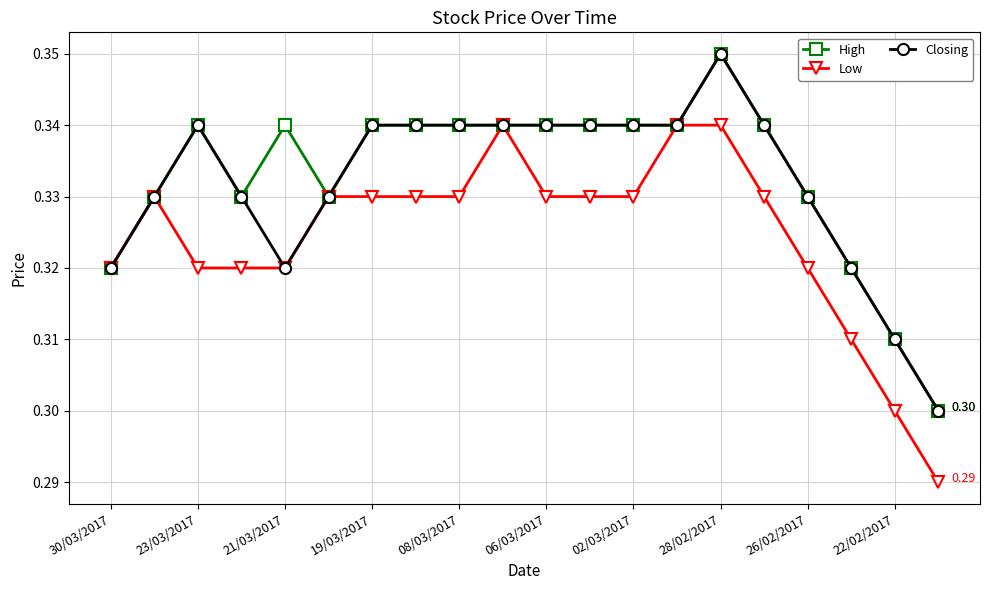

True or false: Closing has more than 1 interior local peaks.

True